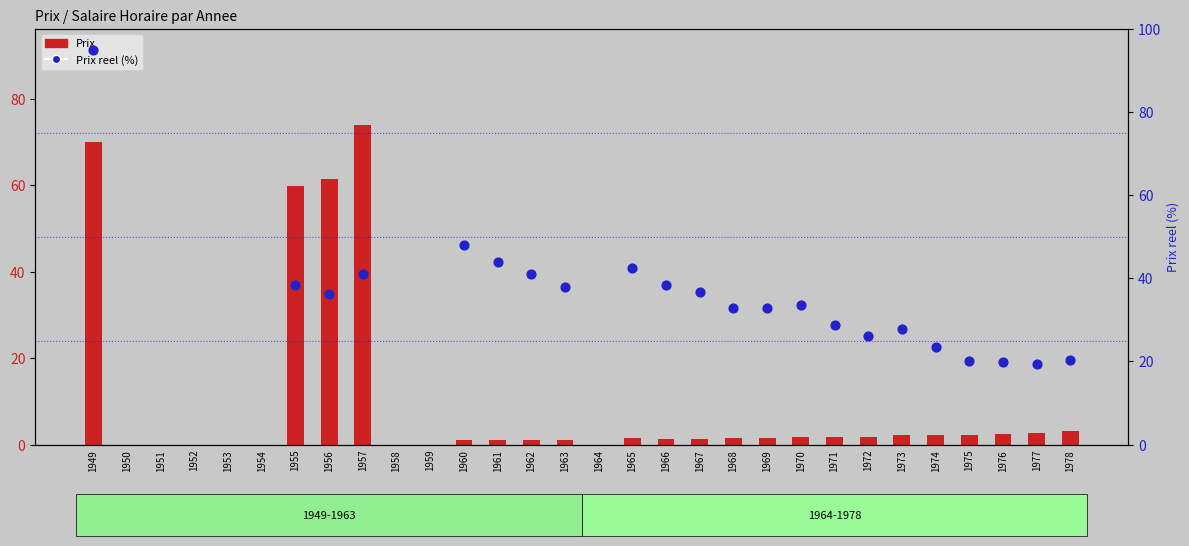

Which series has the largest Y range (max minus min)?

Prix reel (%)